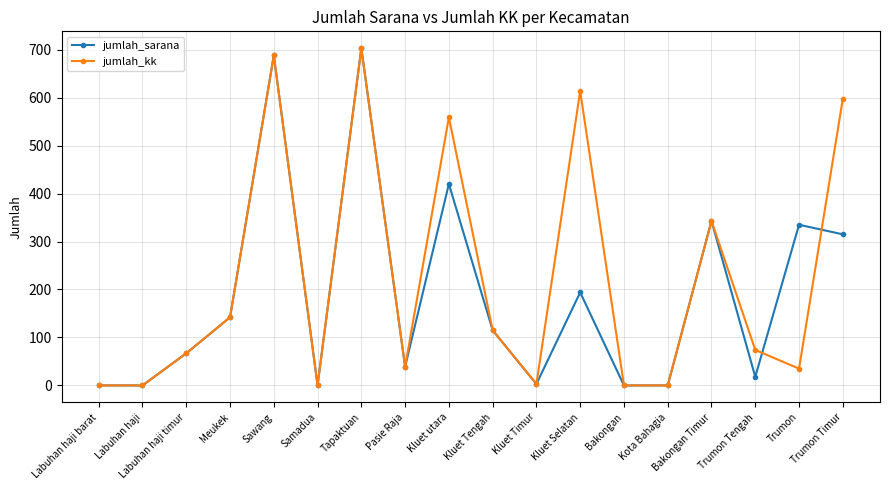

Rank the series by their average value, from lowest to highest.

jumlah_sarana, jumlah_kk